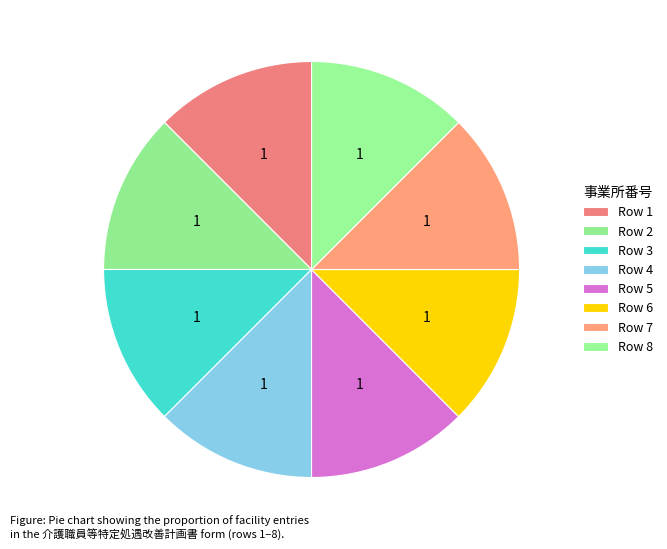

How many slices are in this pie chart?

8